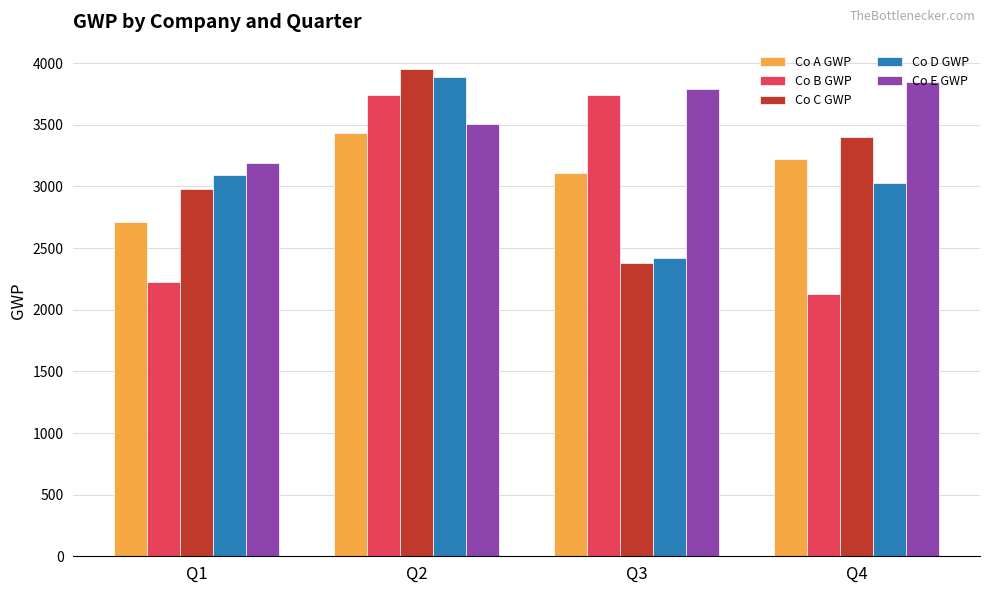

What is the spread (max minus min) of values at Q3?

1414